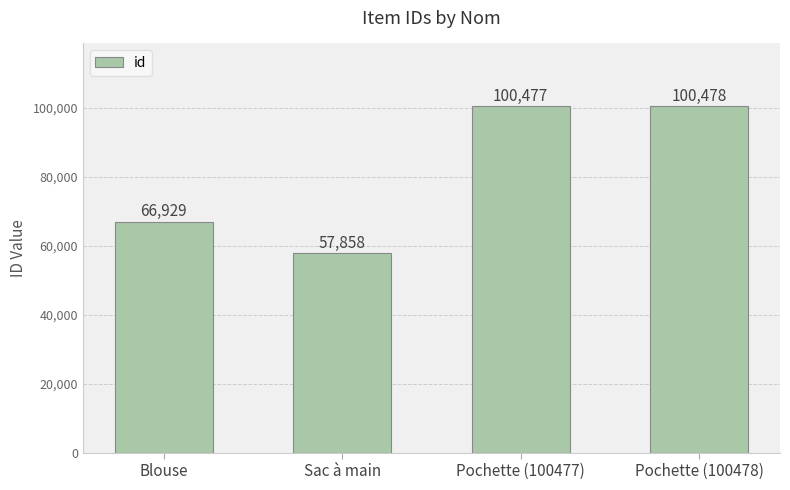

What is the approximate value at Sac à main, to the nearest 100?

57900